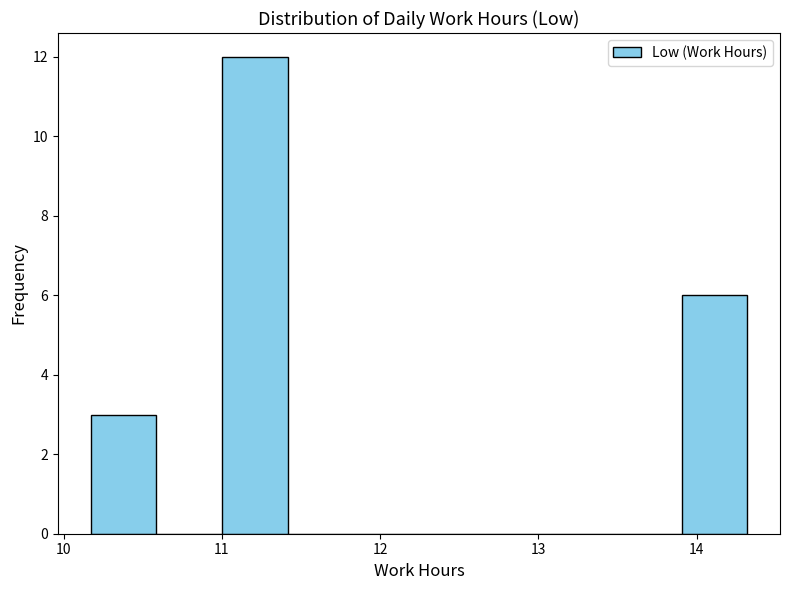

How tall is the bar that spans 10.2 to 10.6 on the x-axis? Neither the bar edges nor the heights are printed on the chart, so give them approximately, as read against the axes.

3